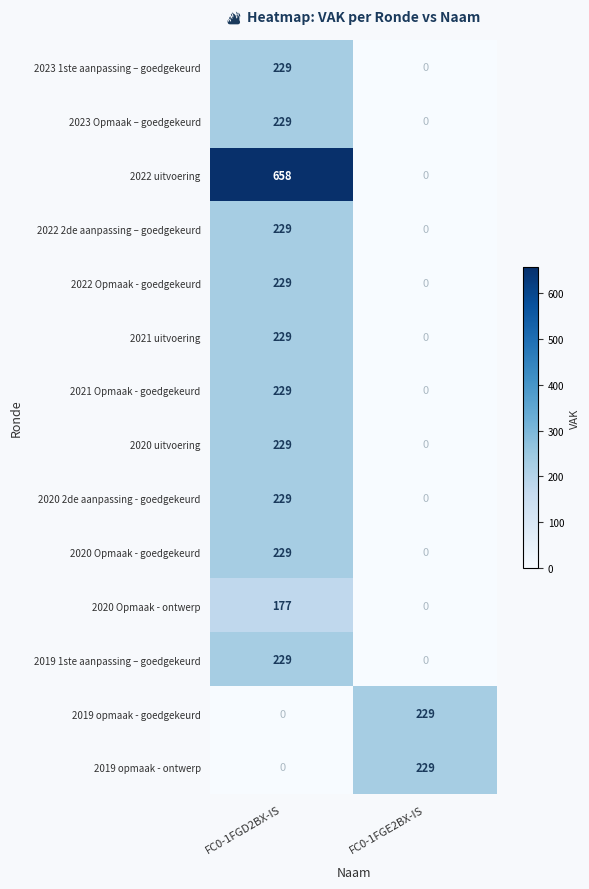

What is the greatest value displayed?

658